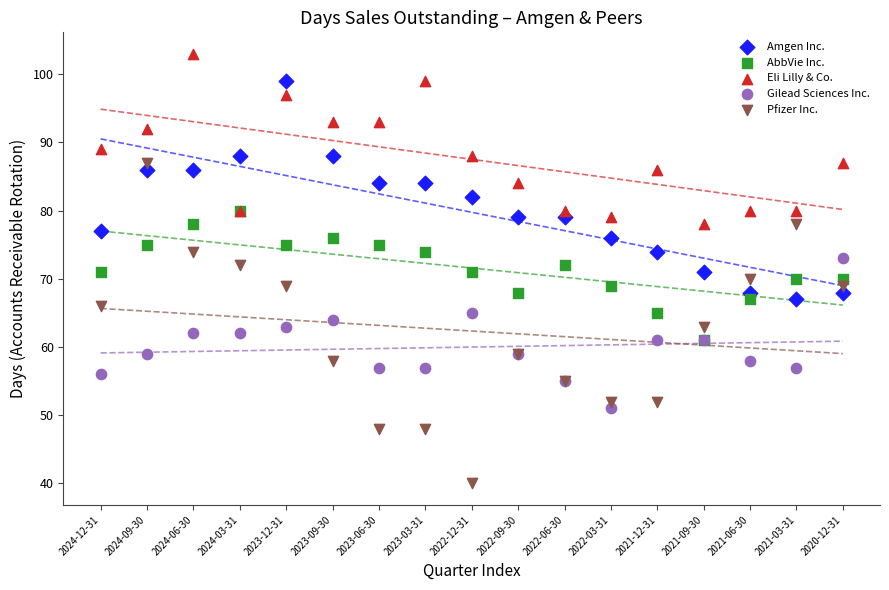

Which series has the widest spread of Y values?

Pfizer Inc.